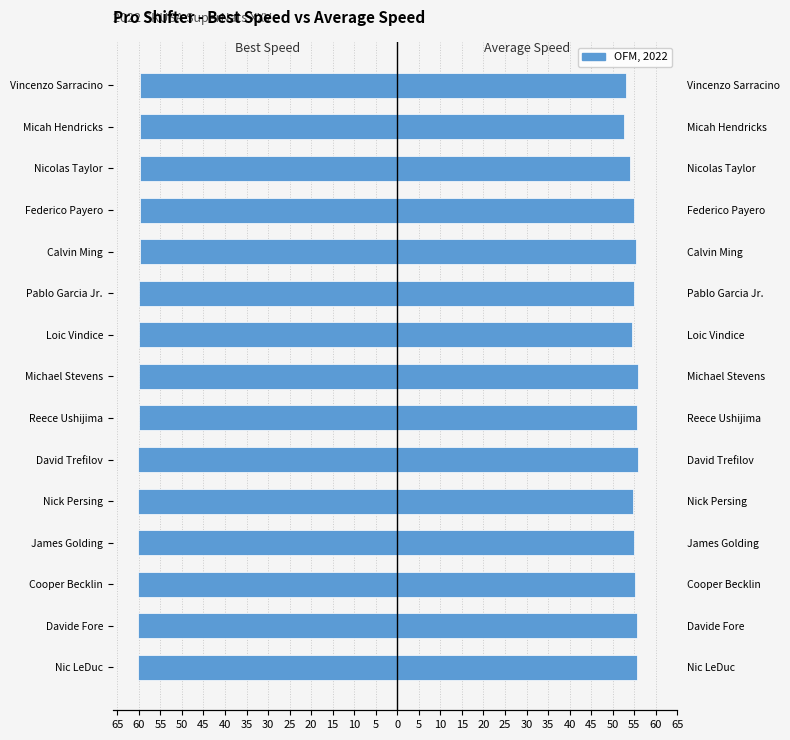

What is the minimum value shown in the chart?

-60.2